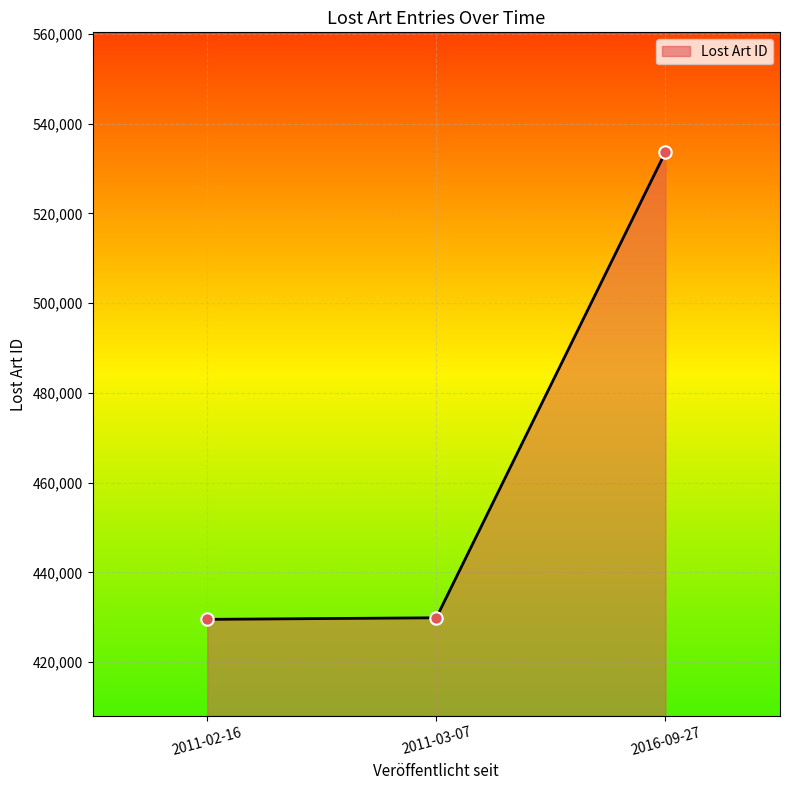

Approximately how many times larger is the value at 2011-03-07 compared to 2011-02-16?

1.0